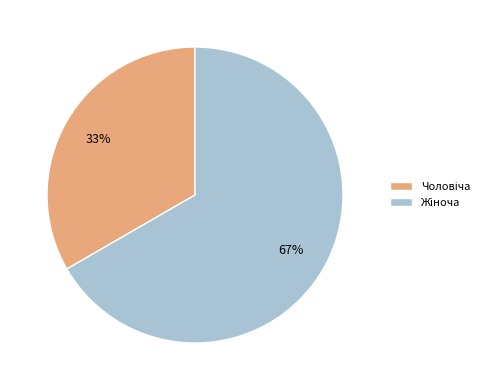

To the nearest percent, what is the average slice percentage?

50%